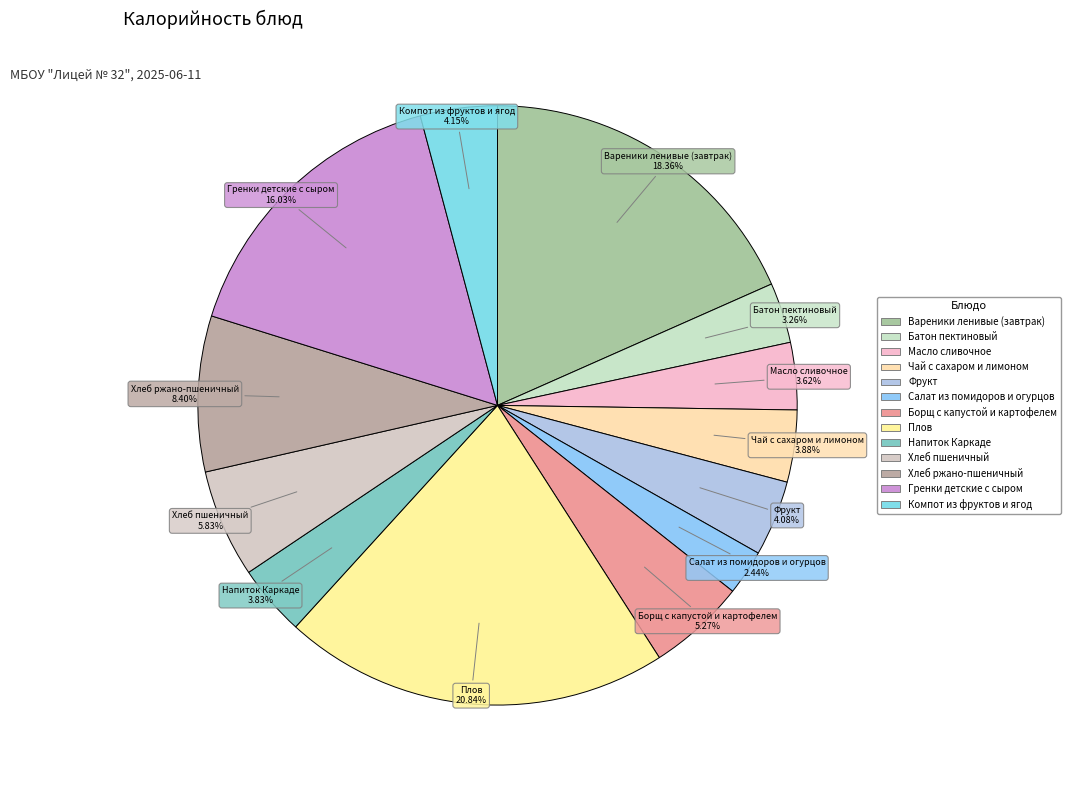

Which slice is the smallest?

Салат из помидоров и огурцов